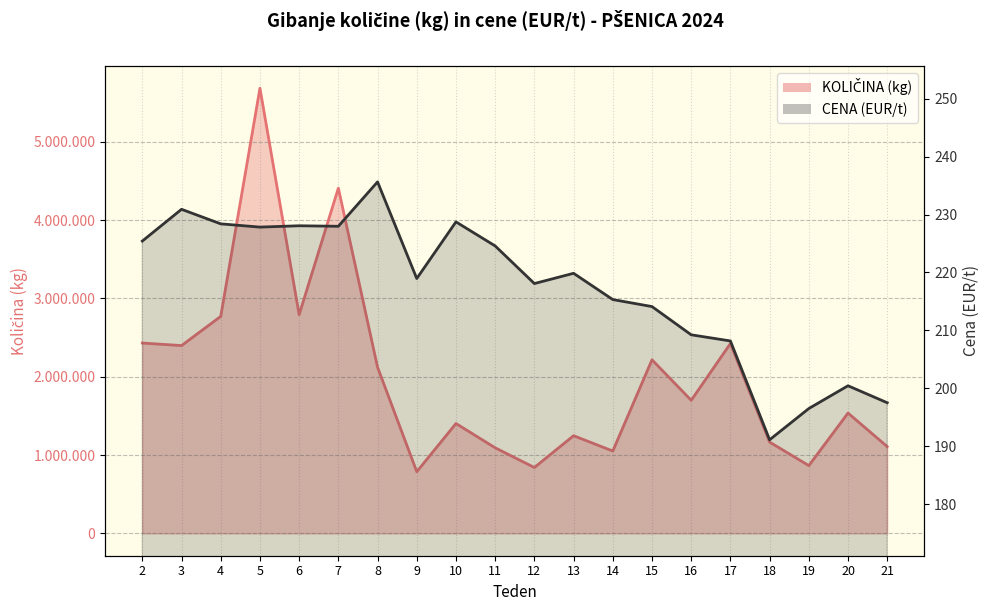

At which category does KOLIČINA (kg) reach its first local peak?

5